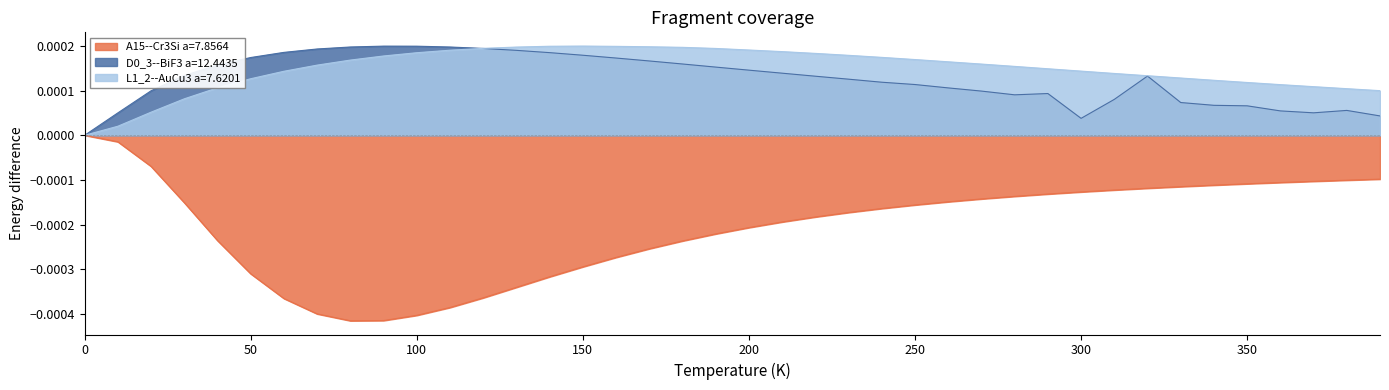

Is the value of D0_3--BiF3 a=12.4435 at 40.0 greater than the value of A15--Cr3Si a=7.8564 at 110.0?

Yes